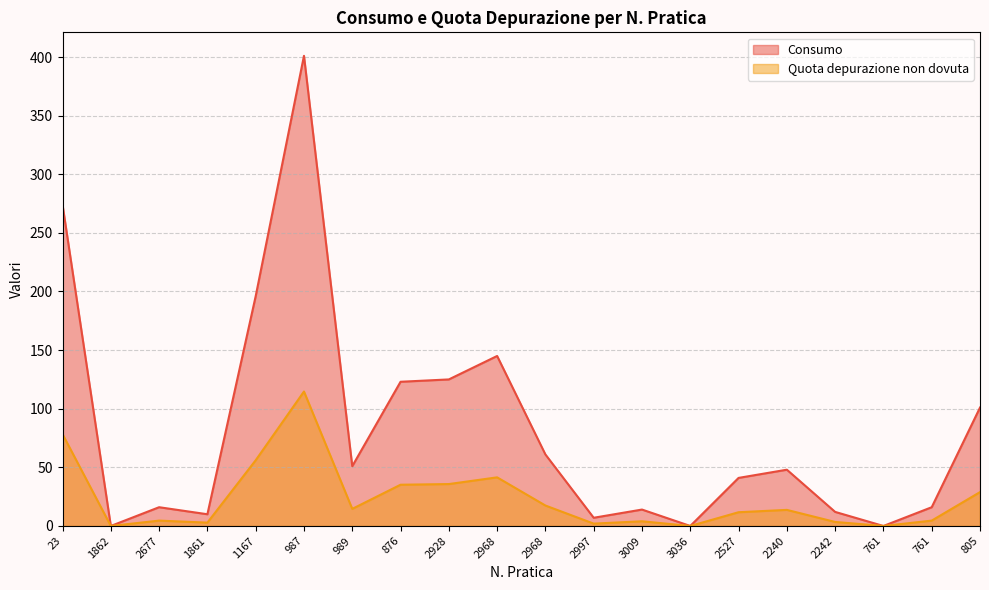

How many lines are shown in the chart?

2